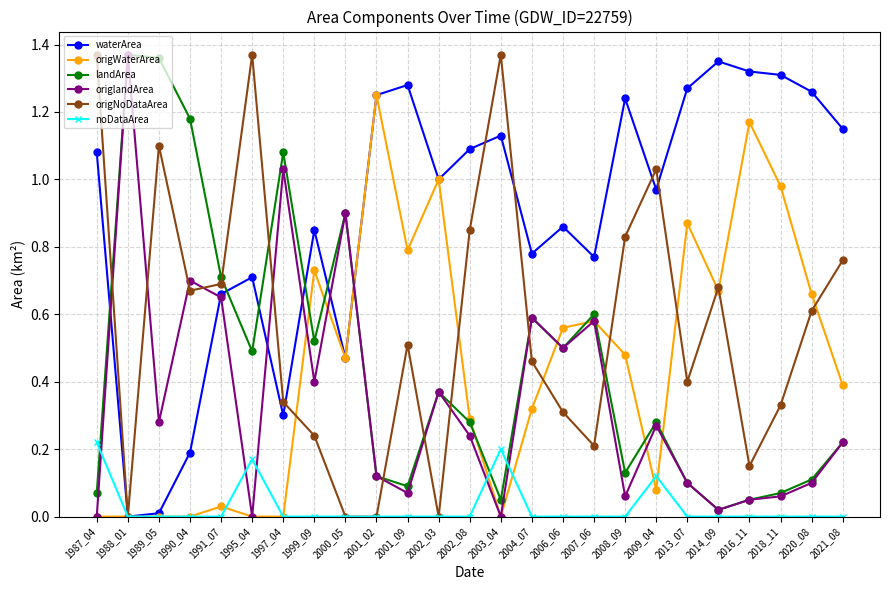

How many times do landArea and origWaterArea cross each other?

9